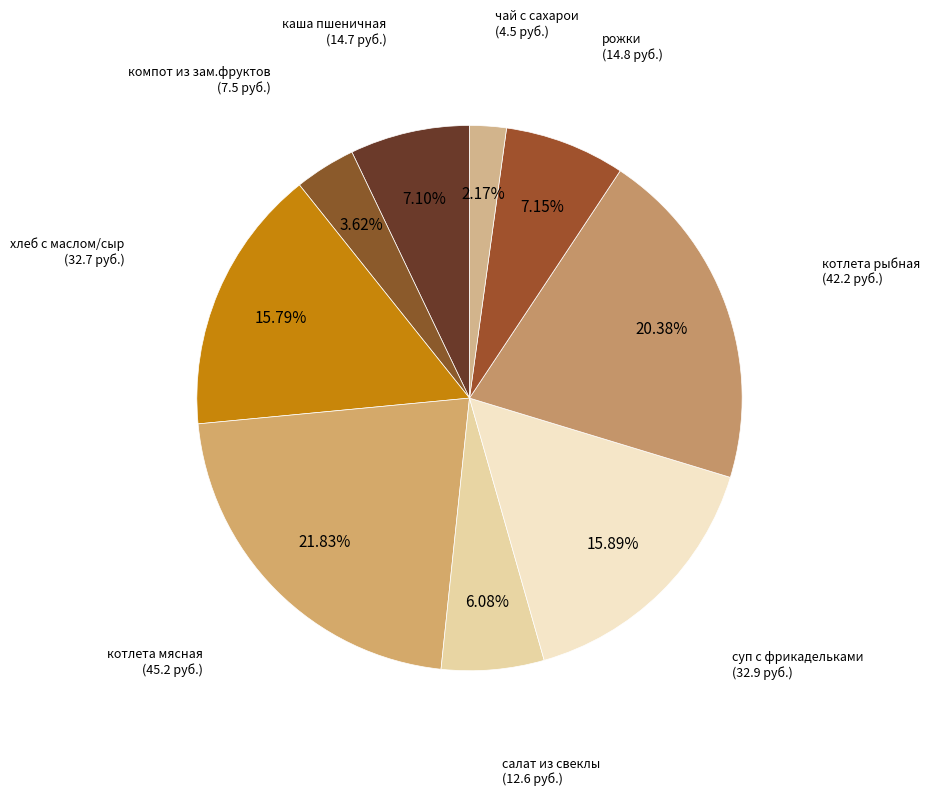

What portion of the pie excludes компот из зам.фруктов?

96.4%